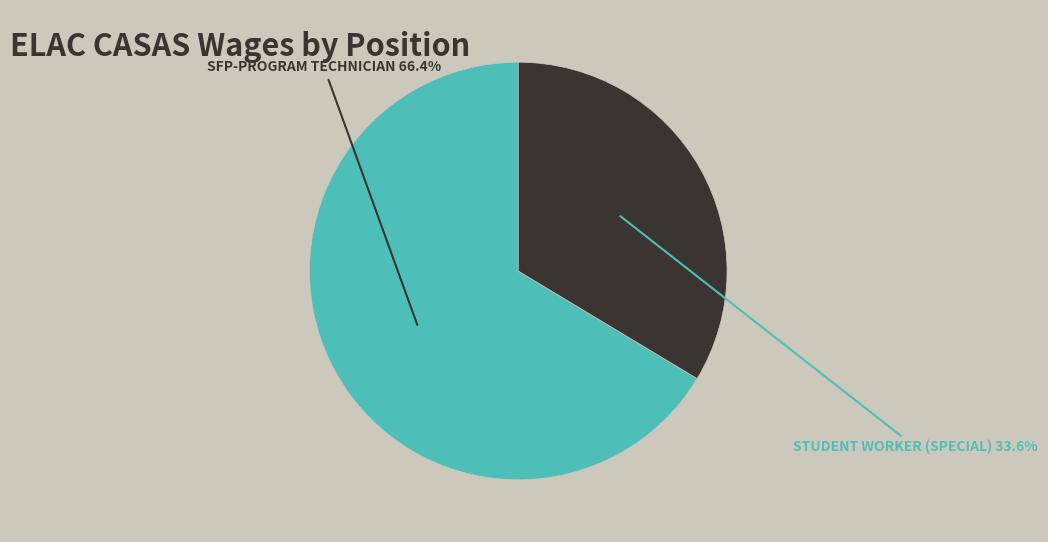

Does any single category account for the majority?

Yes